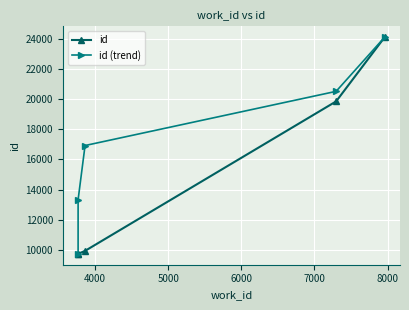

How many values in the id (trend) series are below 16928?

2